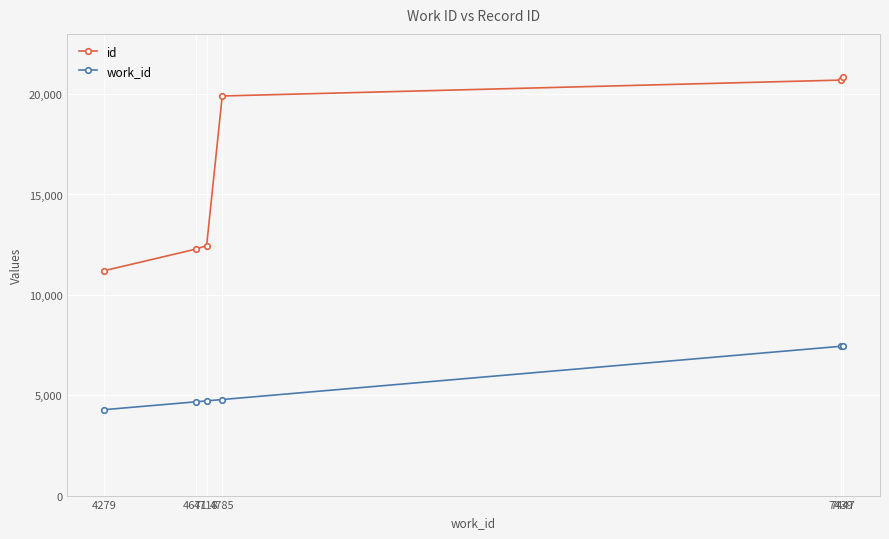

What is the lowest value of the id series?

11204